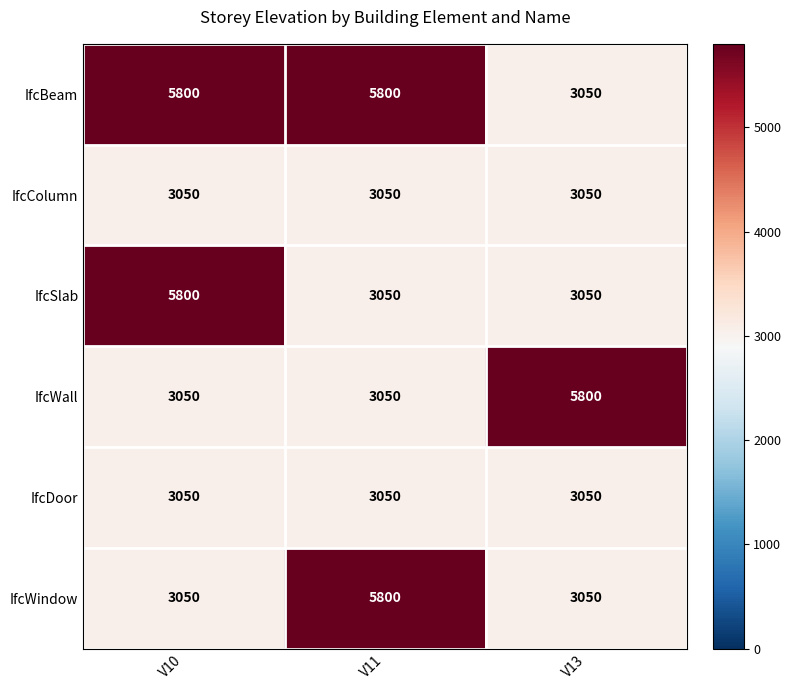

What is the spread (max minus min) of values at V13?

2750